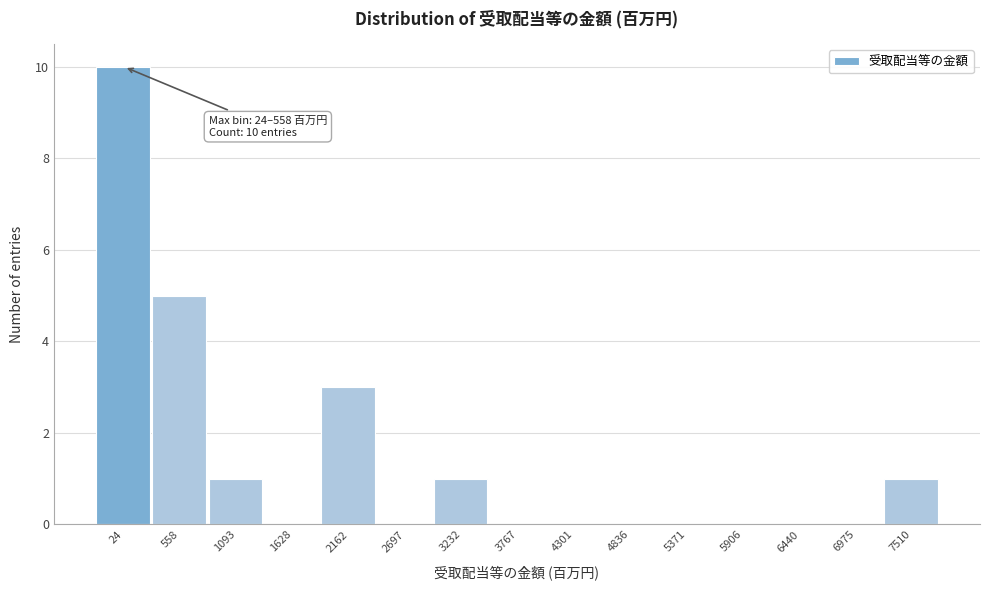

Reading right to left, transcribe all the data shown in this chart.

7510=1	6975=0	6440=0	5906=0	5371=0	4836=0	4301=0	3767=0	3232=1	2697=0	2162=3	1628=0	1093=1	558=5	24=10